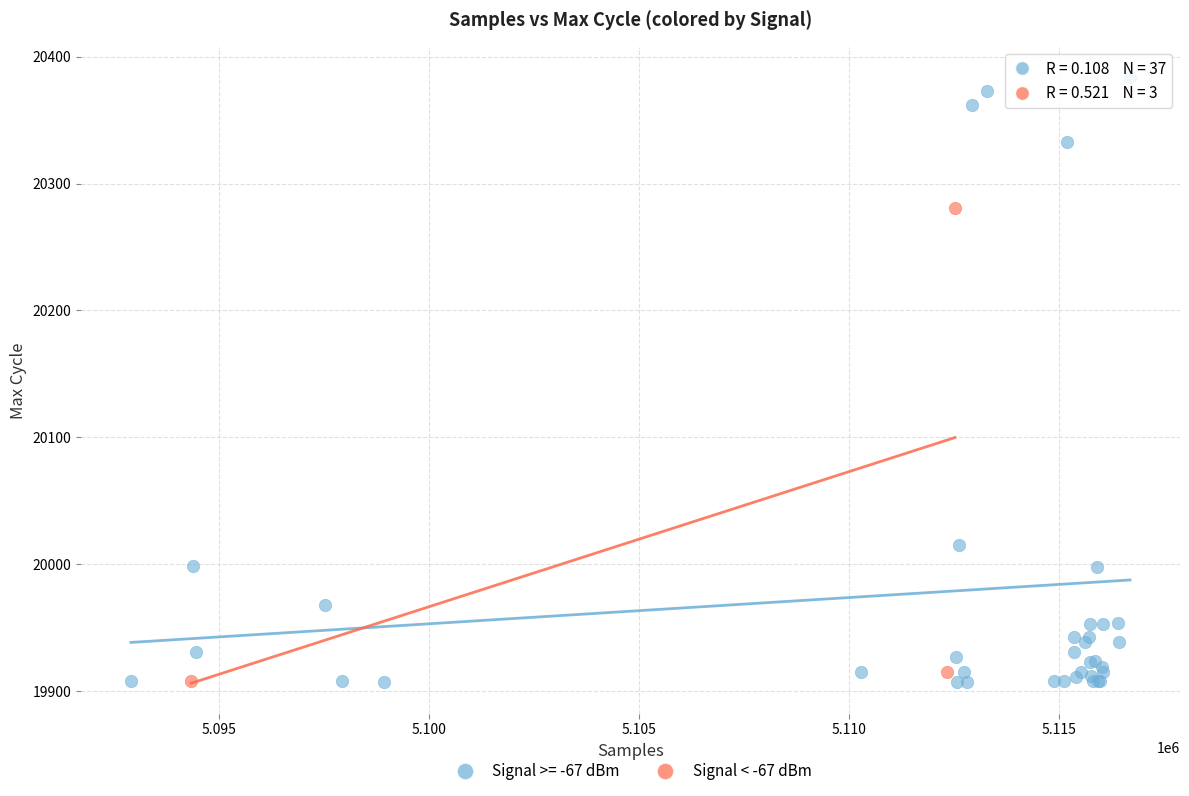

Which series has the widest spread of Y values?

Signal >= -67 dBm